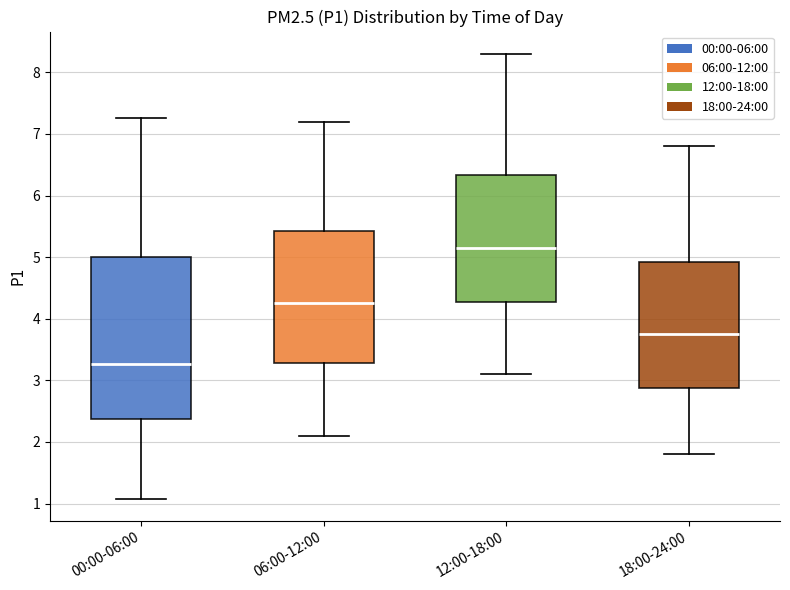

Where is the lower edge of the box for 06:00-12:00 on the y-axis? The values are not printed on the chart, so give them approximately, as read against the axis.

3.3